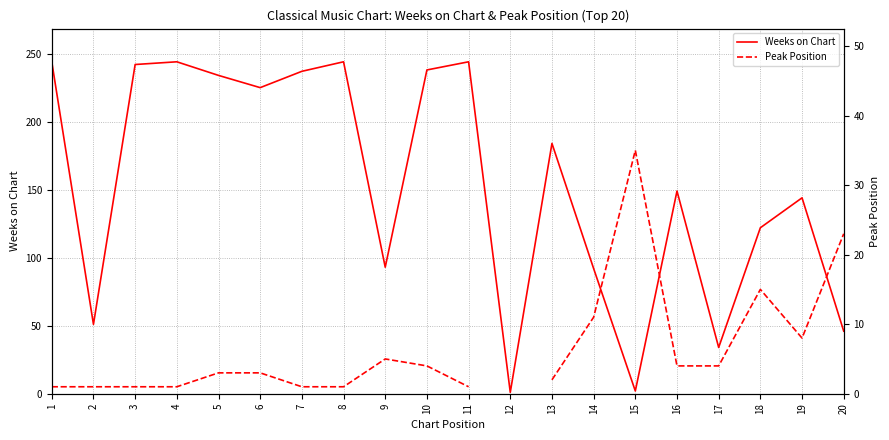

List the labels in order of Peak Position value, smallest first.

1, 2, 3, 4, 7, 8, 11, 13, 5, 6, 10, 16, 17, 9, 12, 19, 14, 18, 20, 15